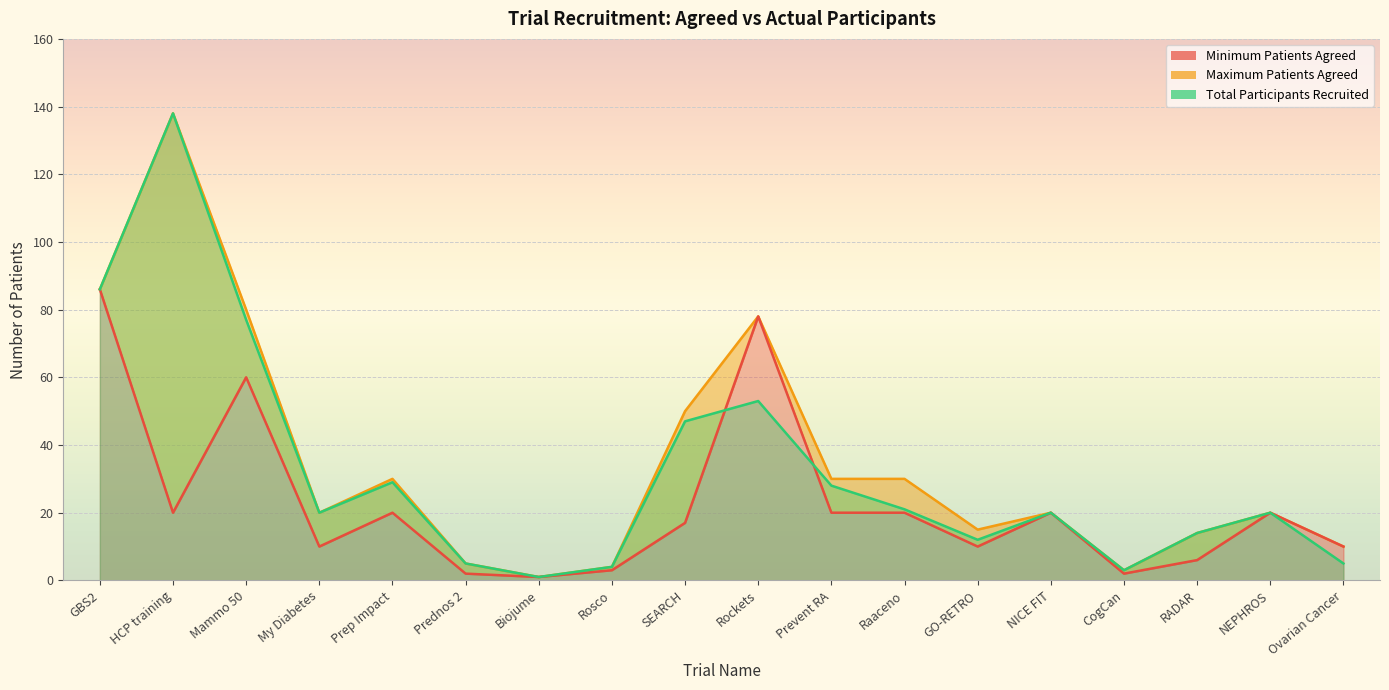

What is the difference between the highest and lowest values at My Diabetes?

10